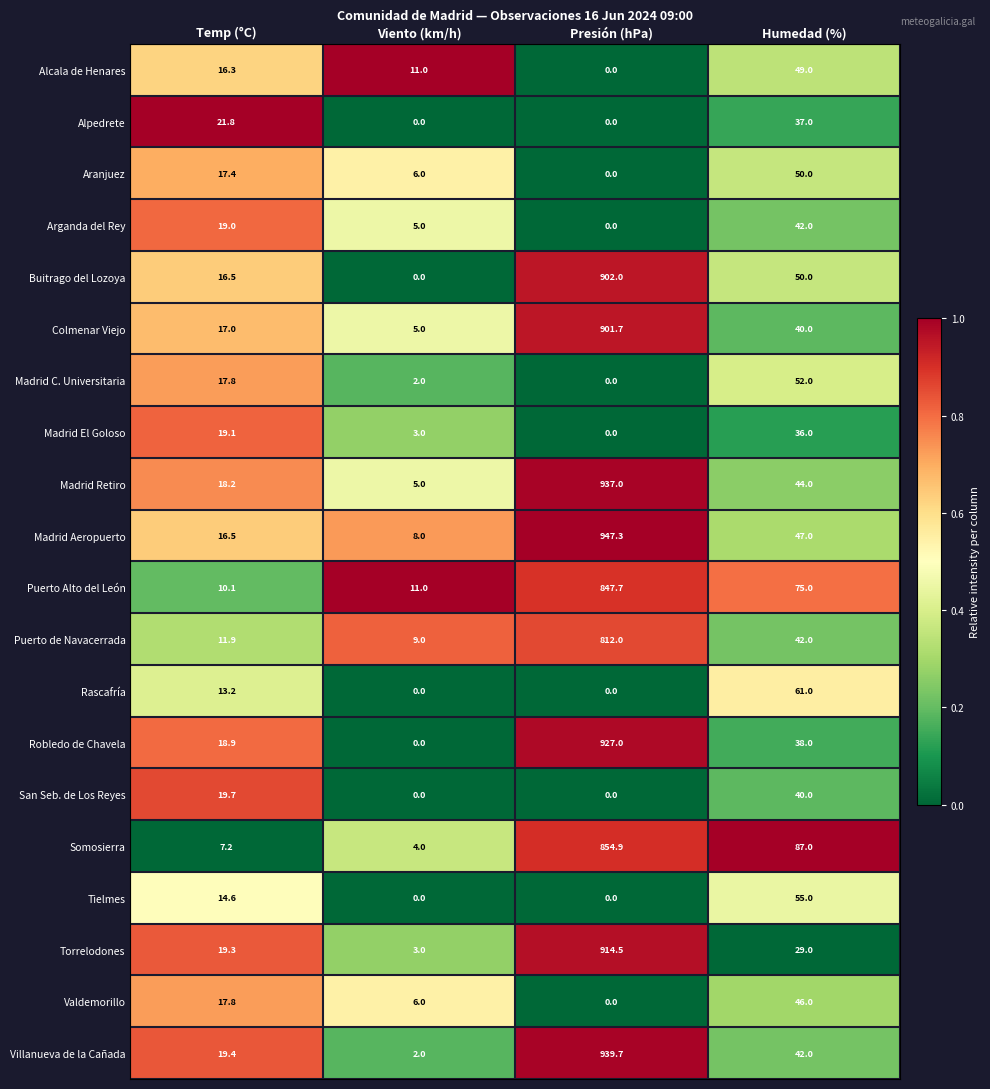

At which category is the sum across all series the highest?

Presión (hPa)